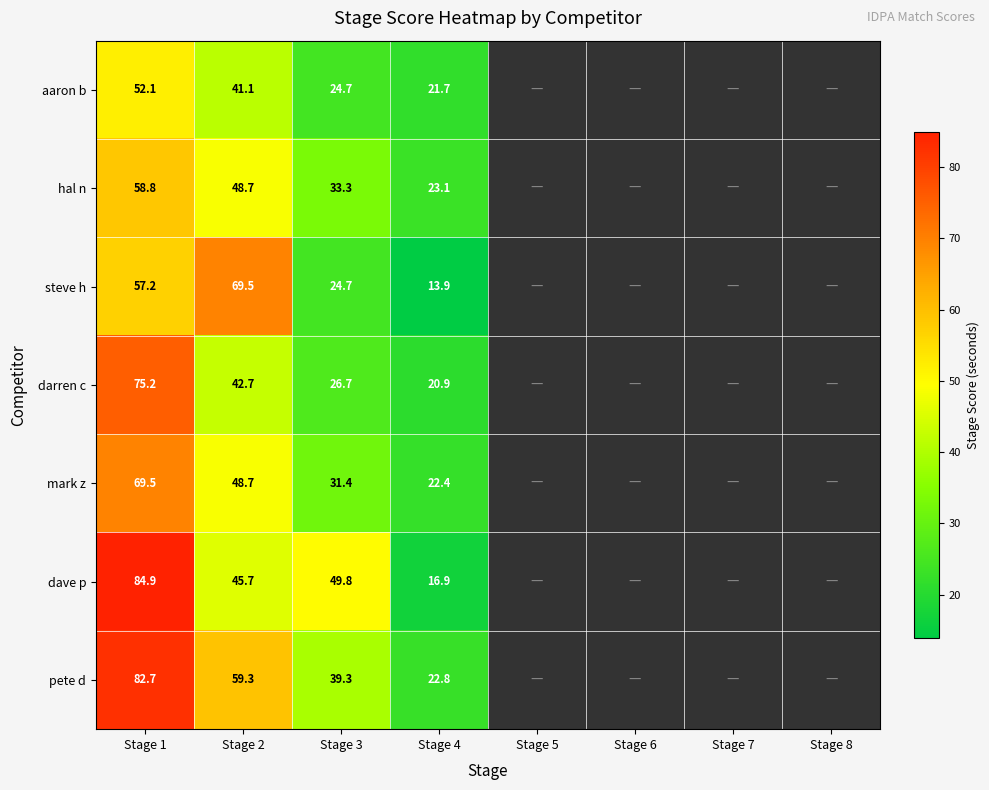

The value of hal n at Stage 4 is 11.4. True or false?

False